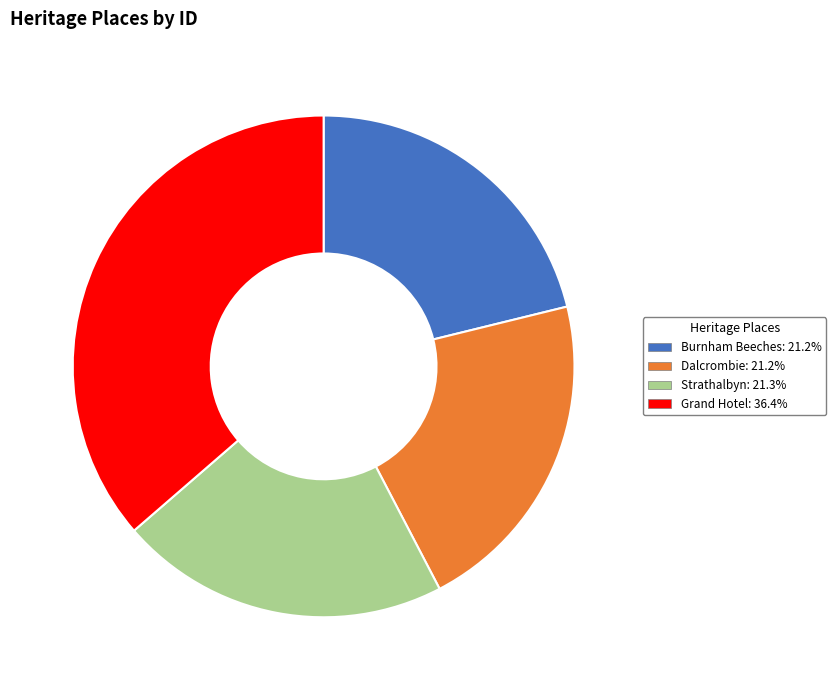

Which has a higher value, Dalcrombie or Grand Hotel?

Grand Hotel